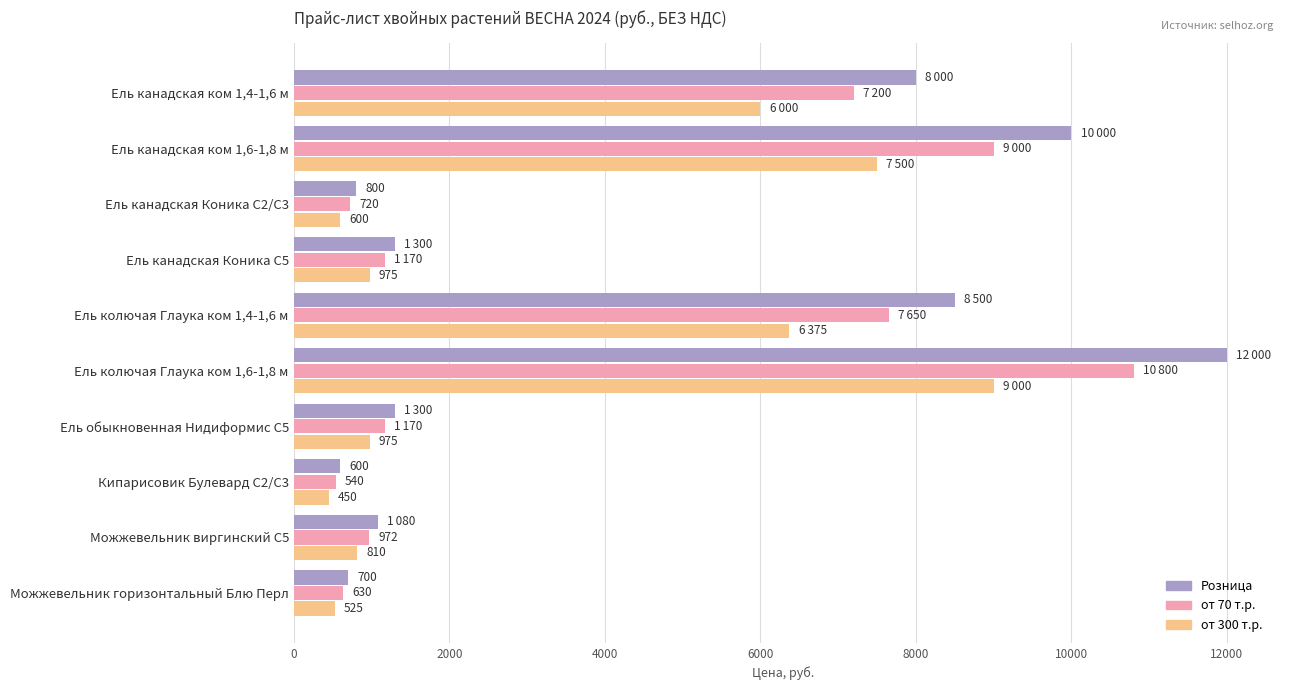

The value of Розница at Ель канадская Коника С5 is 2334. True or false?

False